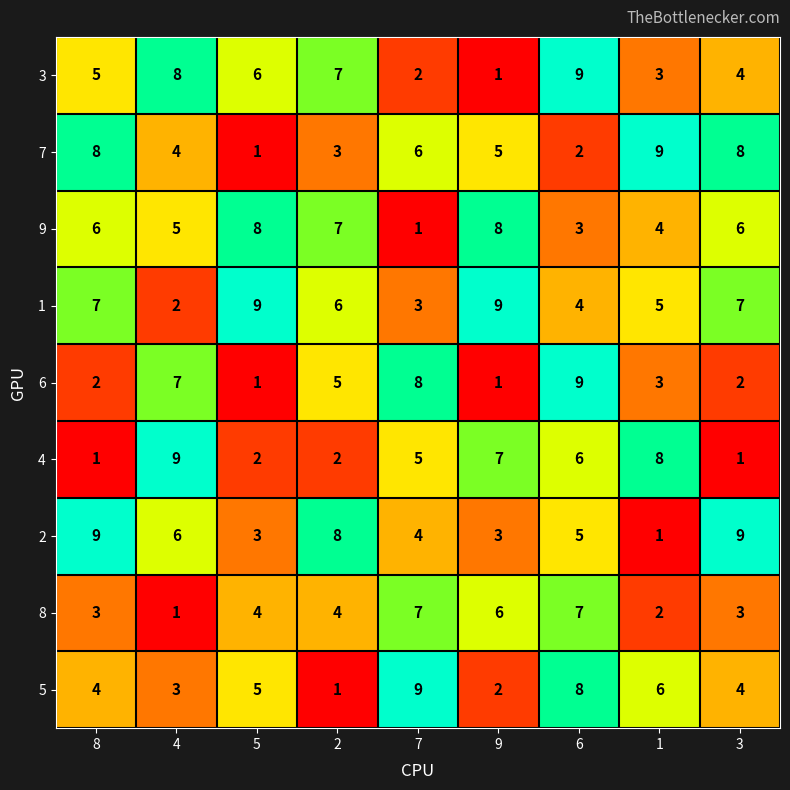

Which series has the largest total across all categories?

1